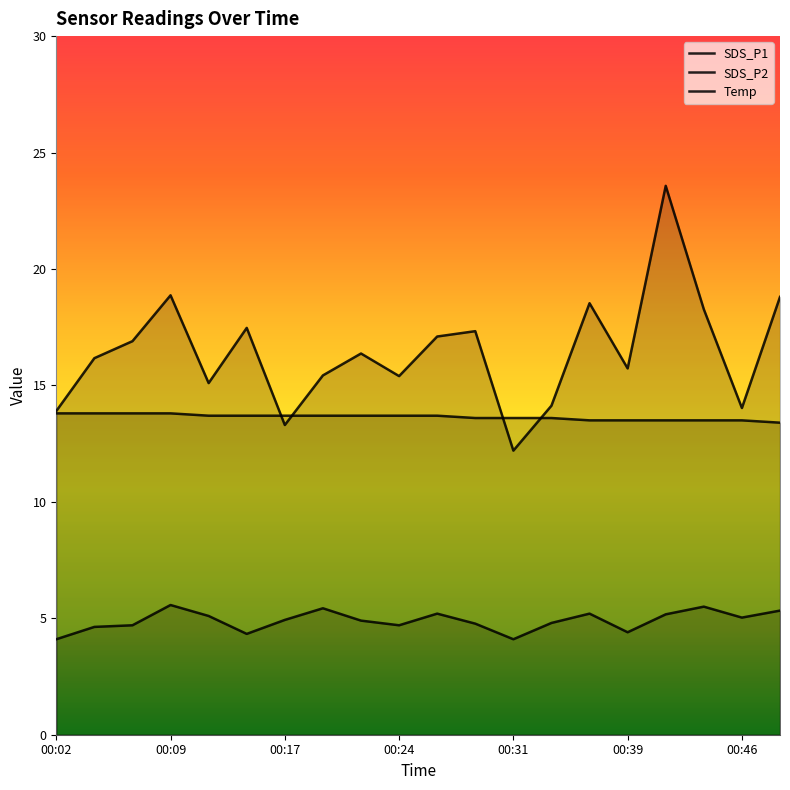

At 00:17, list the series in order from largest to smallest.

Temp, SDS_P1, SDS_P2